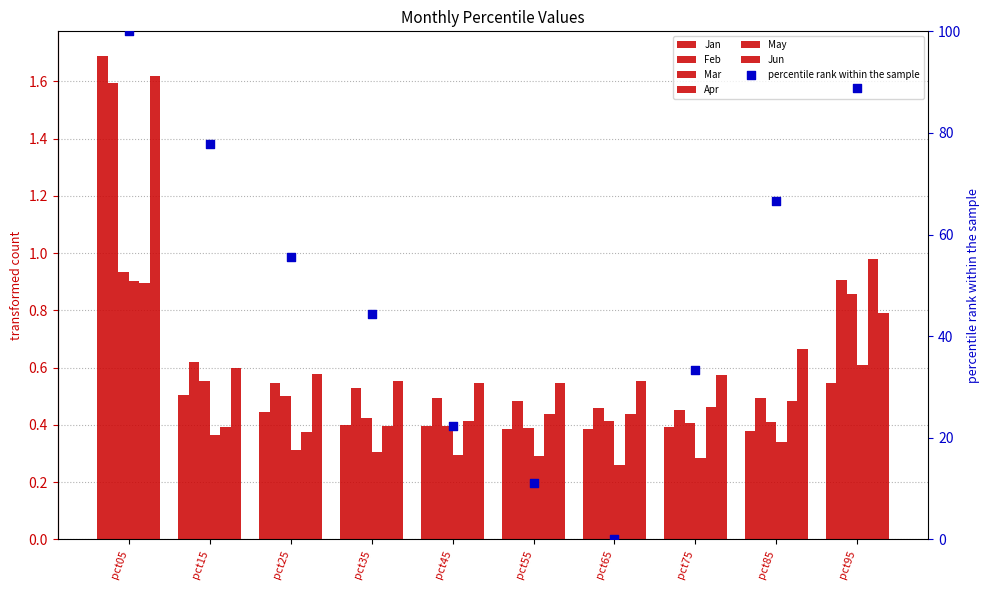

Which series has the widest spread of Y values?

Jan